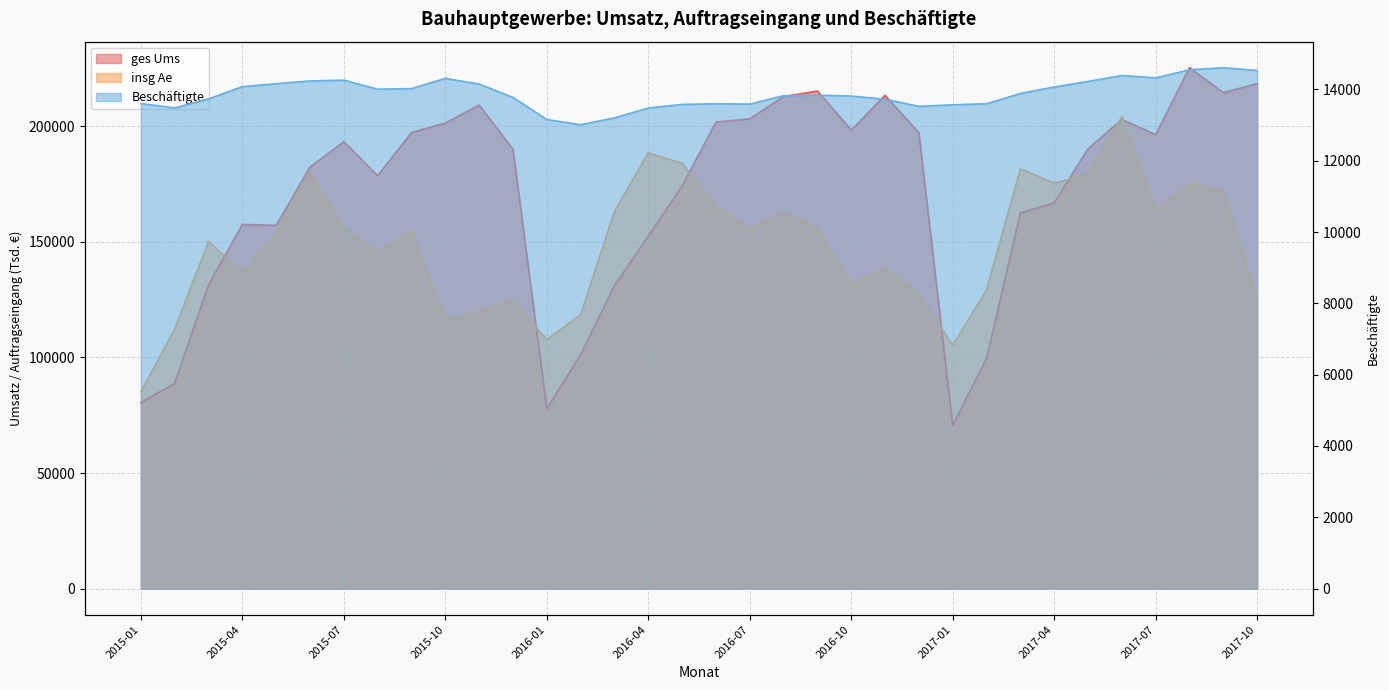

The Beschäftigte series shows 13886.0 at 2017-03. True or false?

True